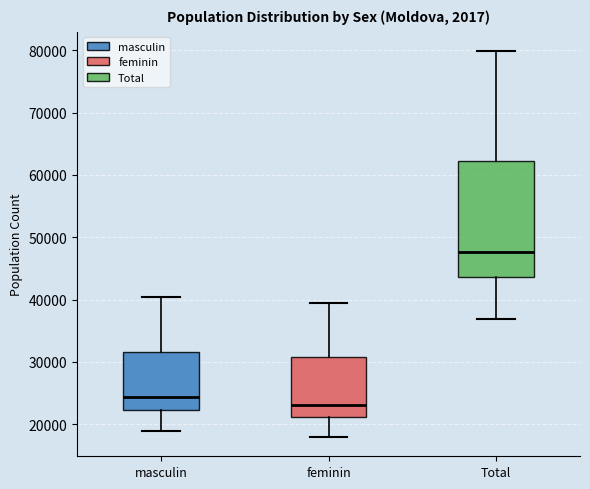

Which box has the highest median line?

Total